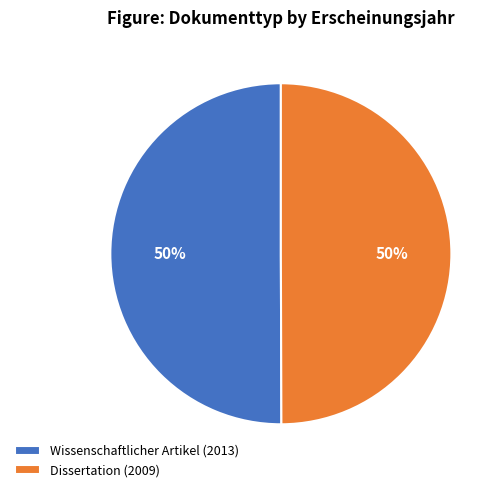

To the nearest percent, what is the average slice percentage?

50%